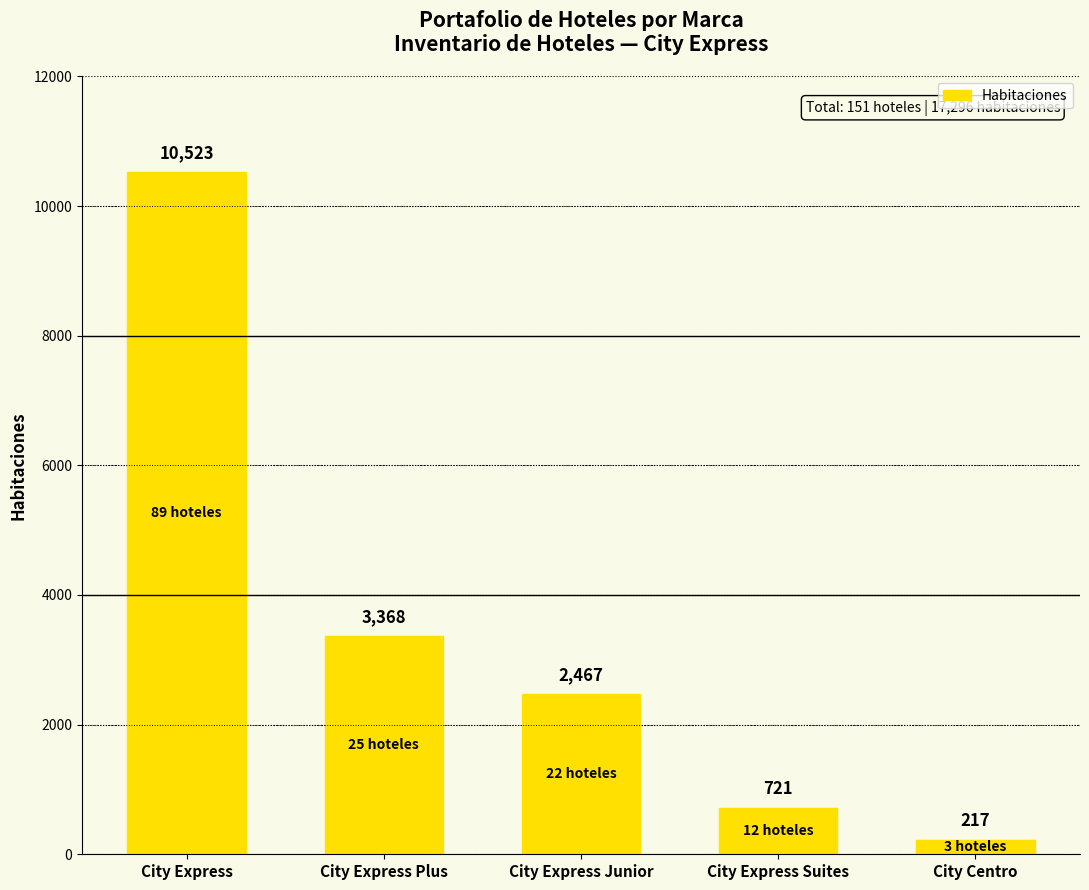

How many categories are shown in the chart?

5